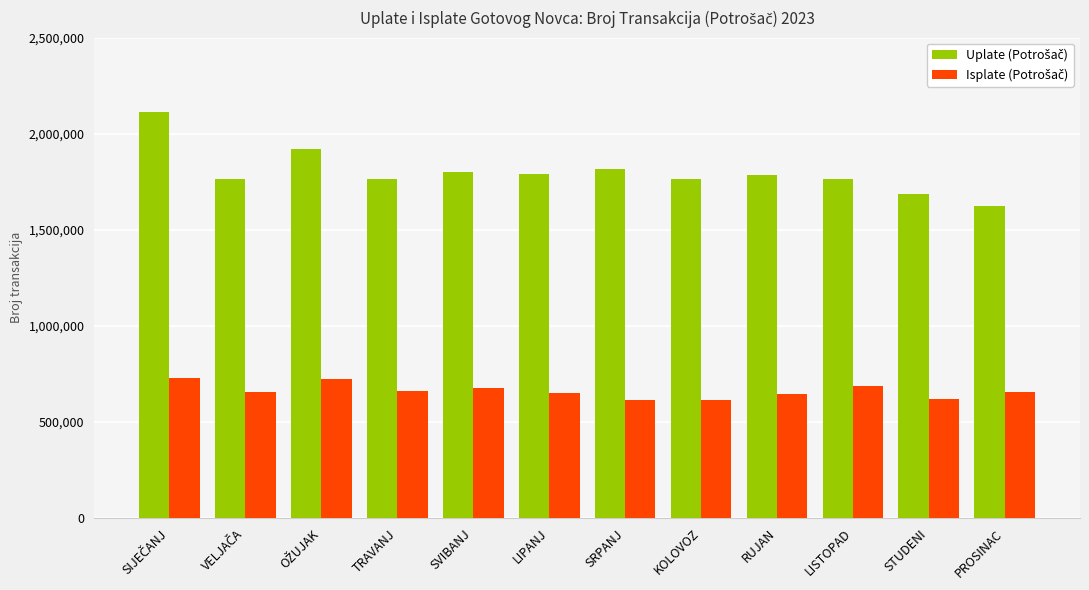

What is the spread (max minus min) of values at SRPANJ?

1201655